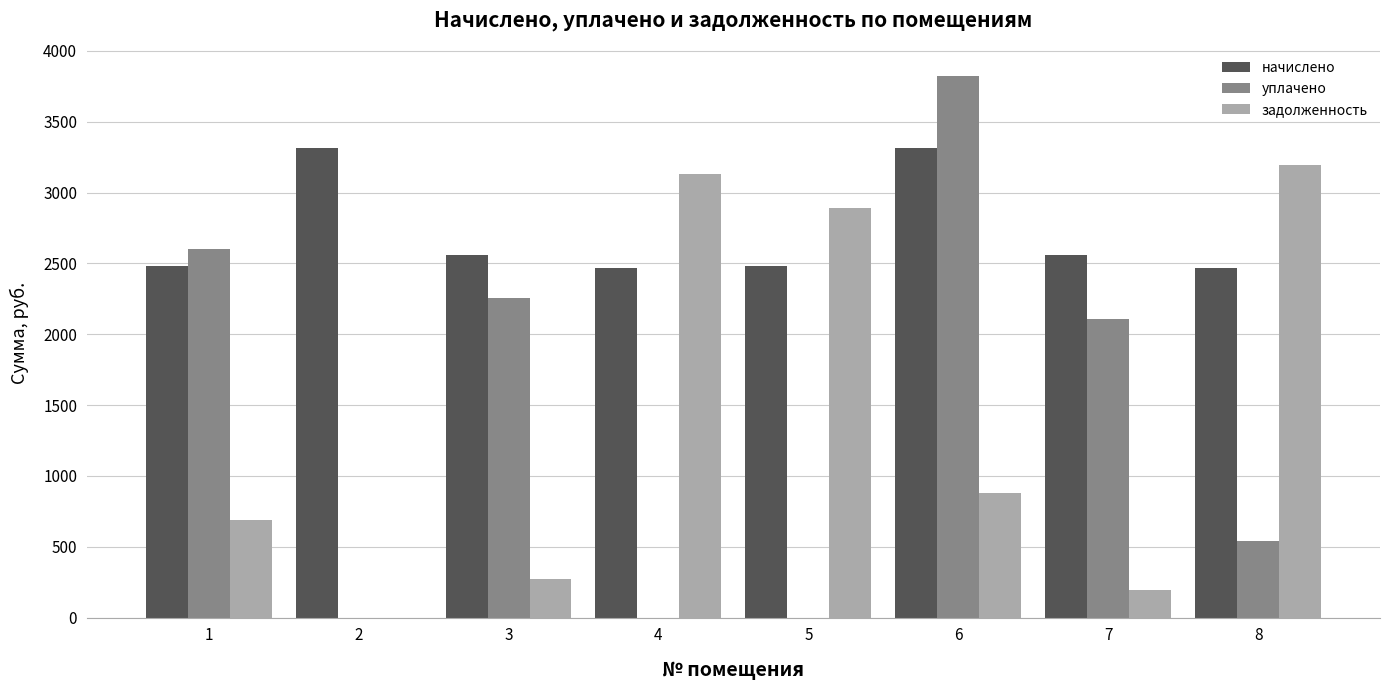

What is the average value of the начислено series?

2704.6